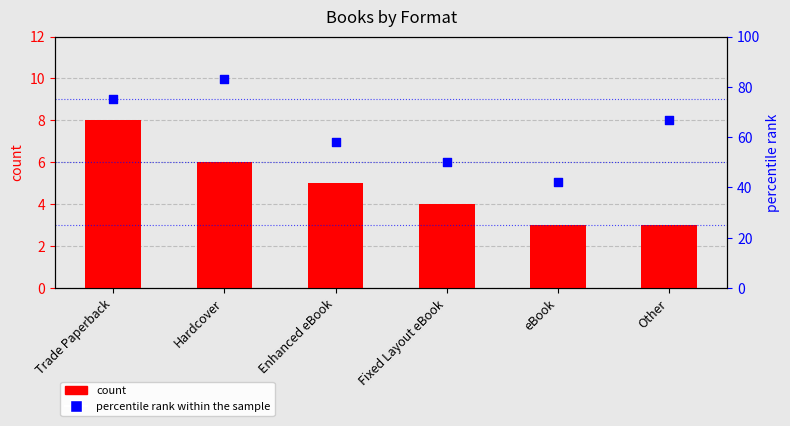

What is the total value across all series at Other?

70